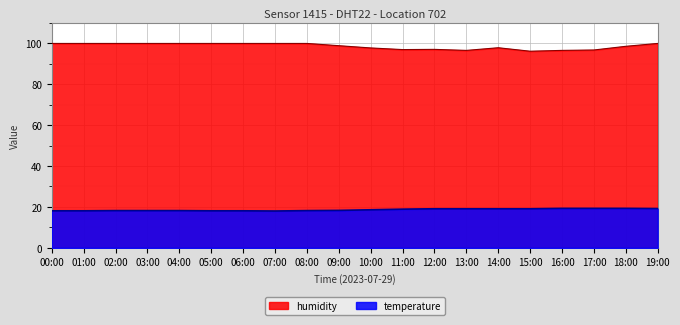

What is the value of the humidity point at the 13th from the left?

97.0